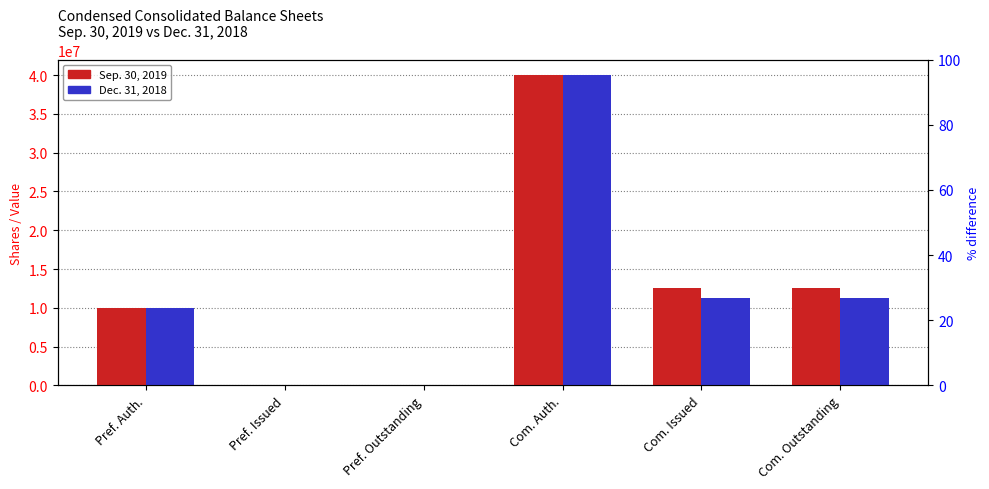

Which series has the largest range (max minus min)?

Sep. 30, 2019